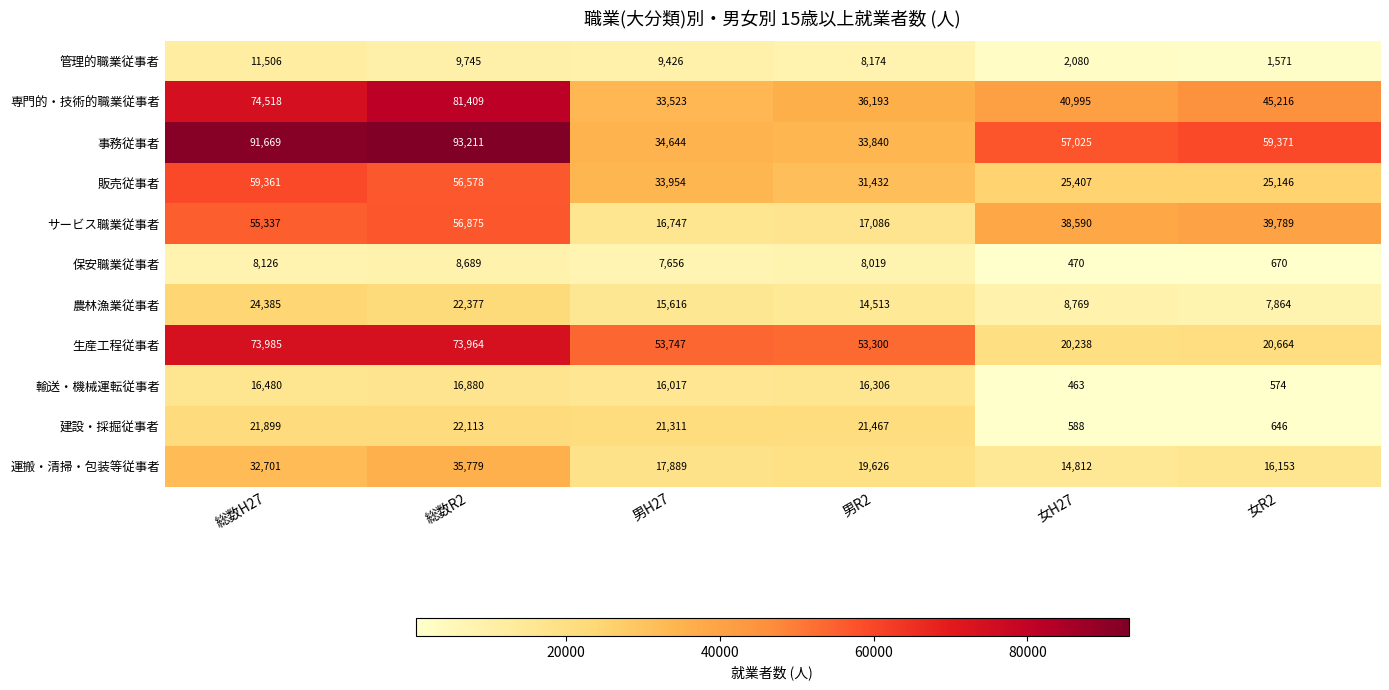

Which series has the widest spread of values?

事務従事者